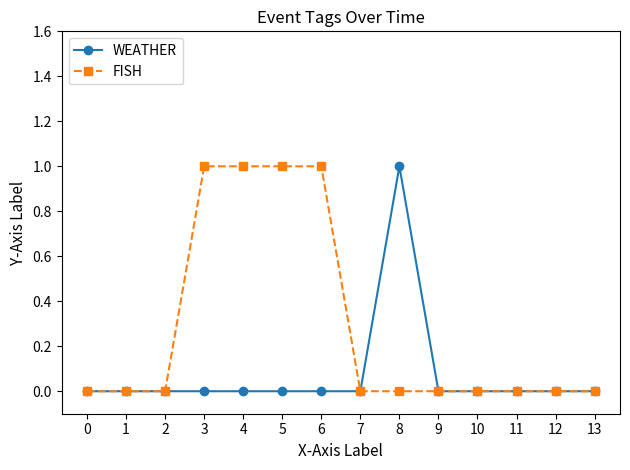

Rank the series by their average value, from lowest to highest.

WEATHER, FISH